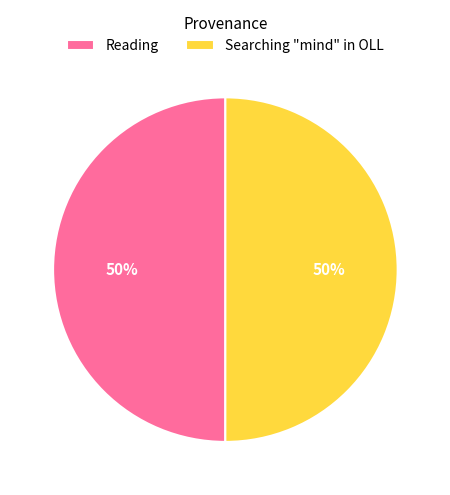

To the nearest percent, what is the average slice percentage?

50%